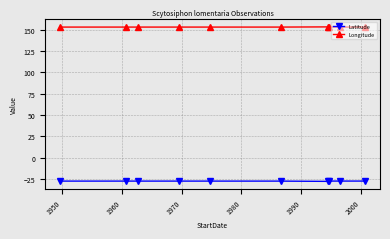

True or false: Latitude and Longitude cross at least once.

False